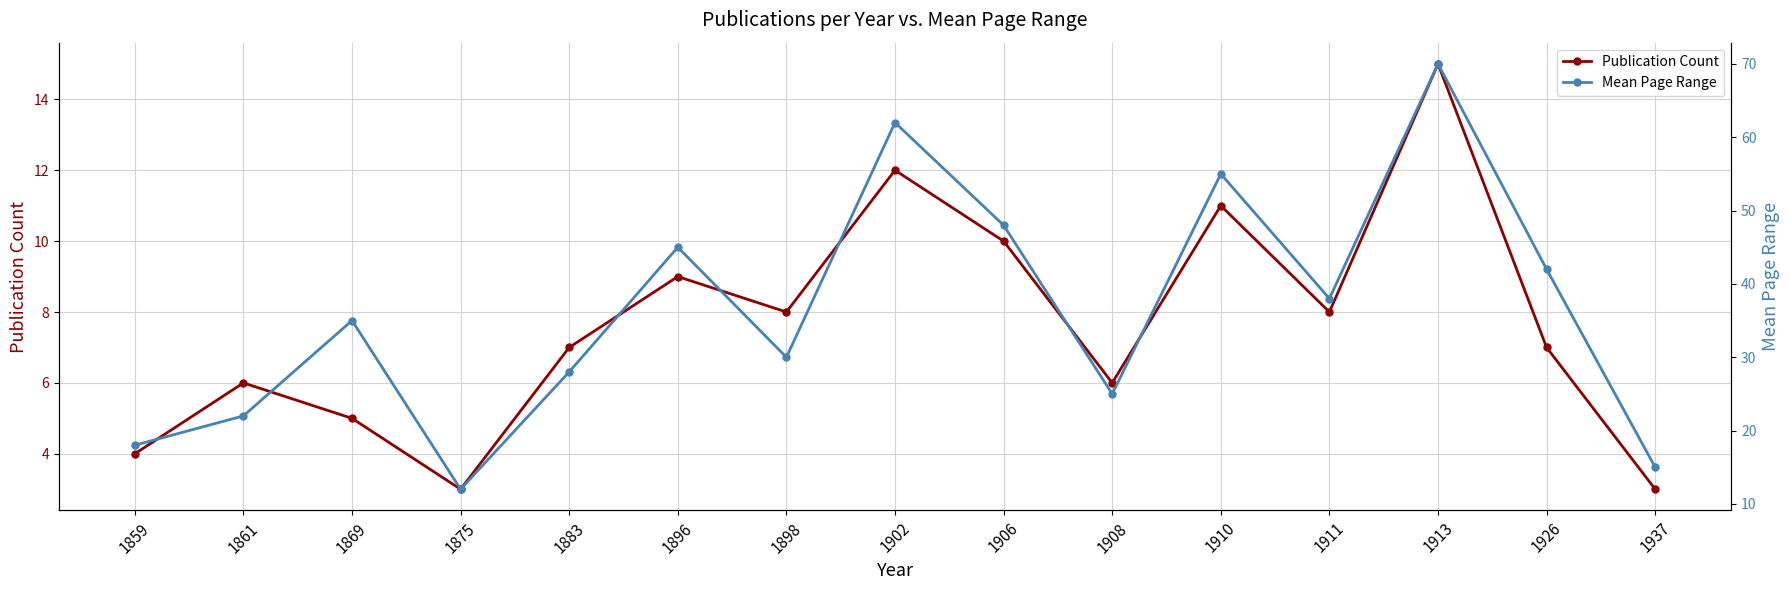

What is the difference between the maximum and second lowest values in the Mean Page Range series?

55